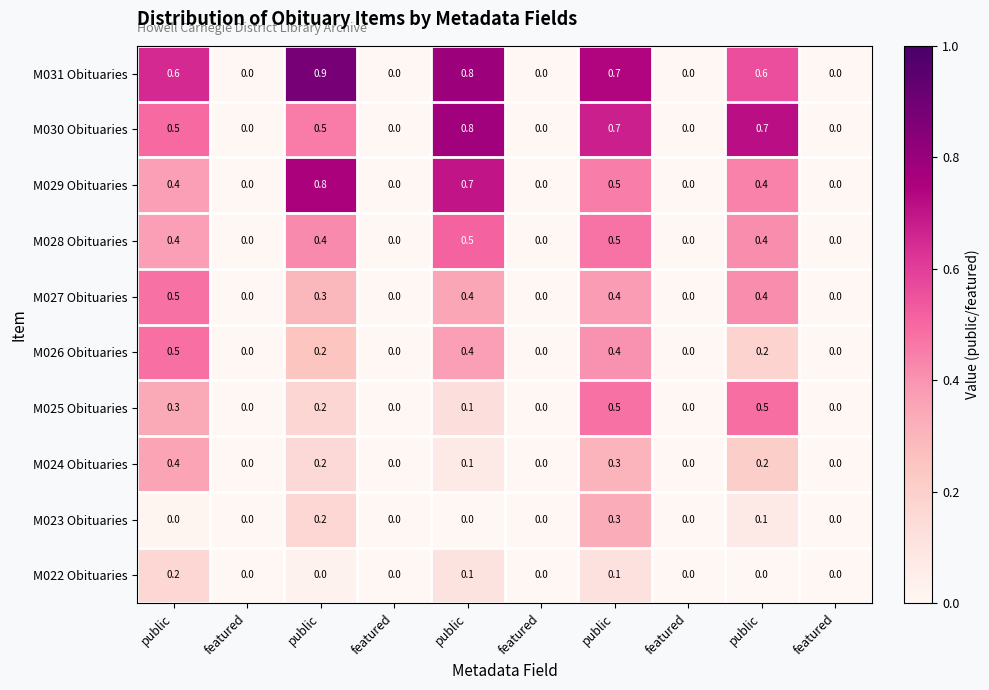

Count the number of categories in the chart.

10